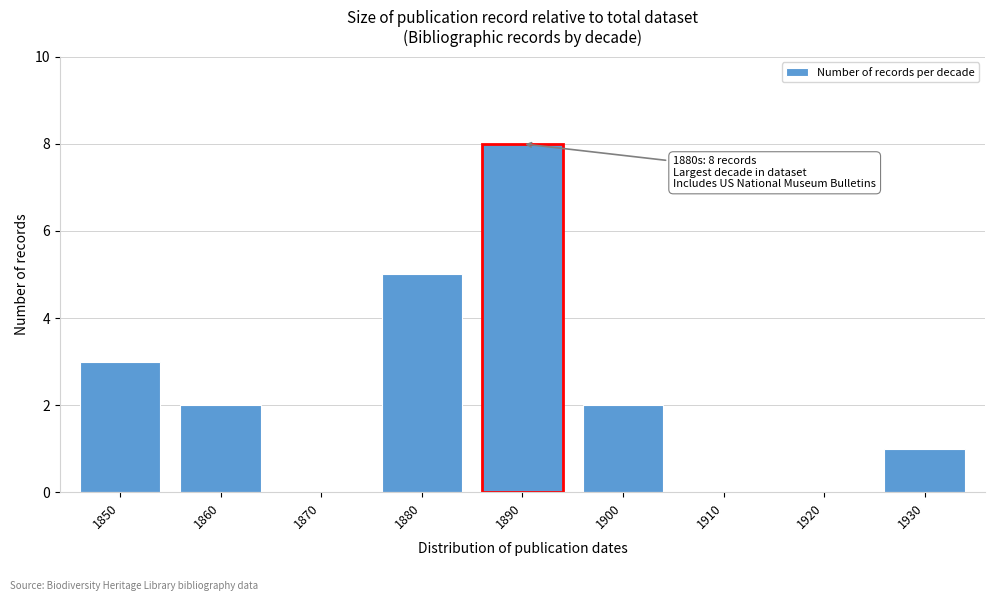

Reading right to left, extract all data points from this chart.

1930=1	1920=0	1910=0	1900=2	1890=8	1880=5	1870=0	1860=2	1850=3